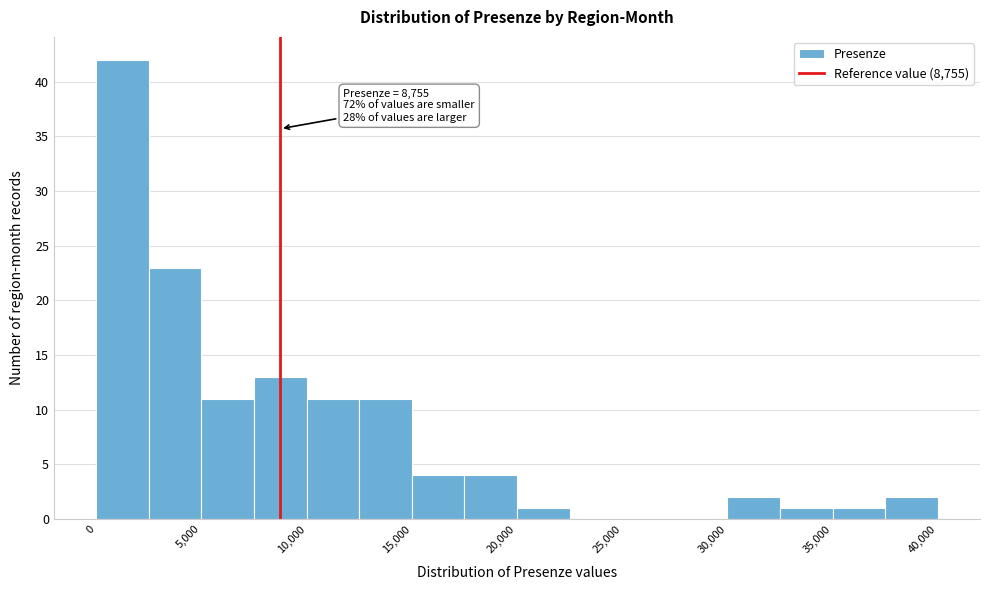

Over which range of the x-axis is the bar tallest?

0 to 2500